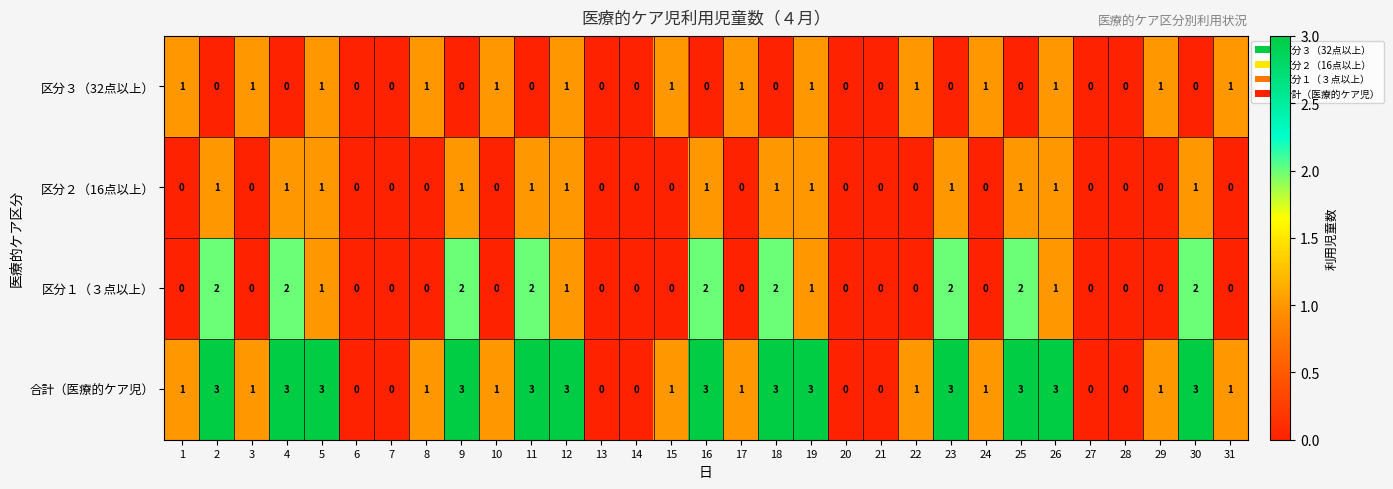

Which series has the widest spread of values?

合計（医療的ケア児）